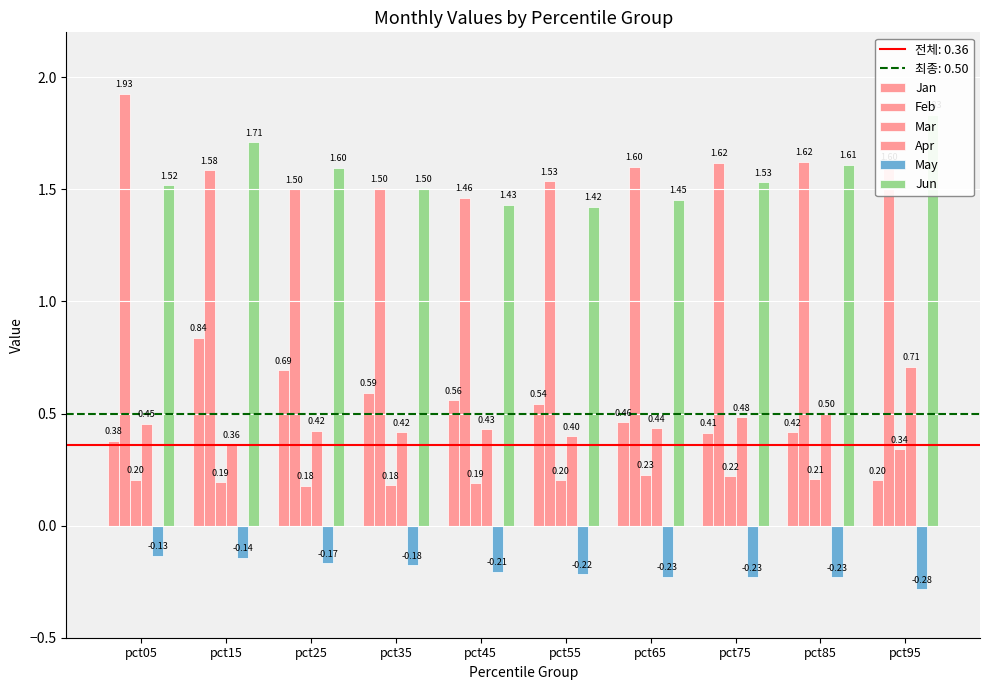

What is the value of the May bar at the 9th from the left?

-0.2